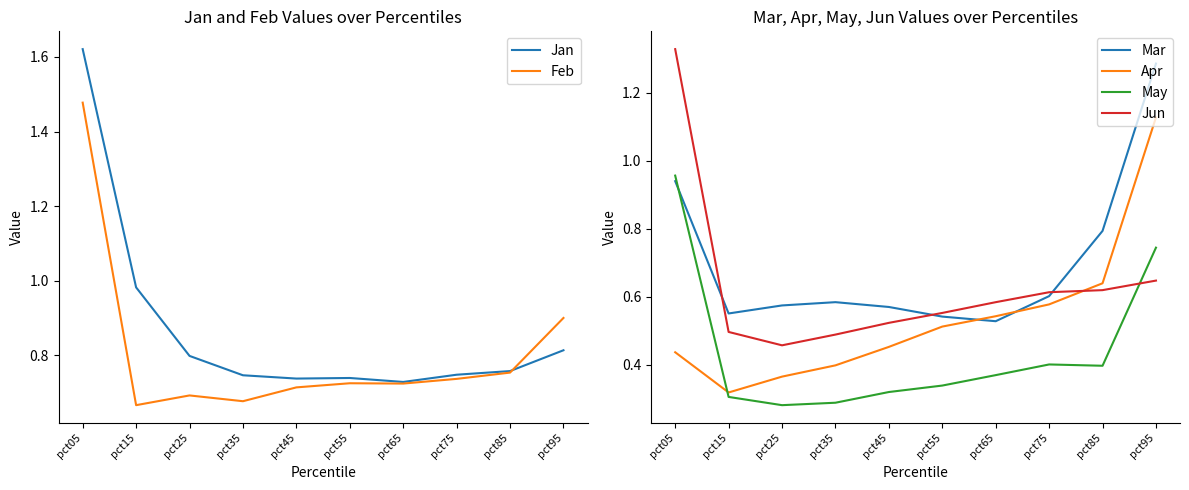

Rank the series by their maximum value, from lowest to highest.

May, Apr, Mar, Jun, Feb, Jan